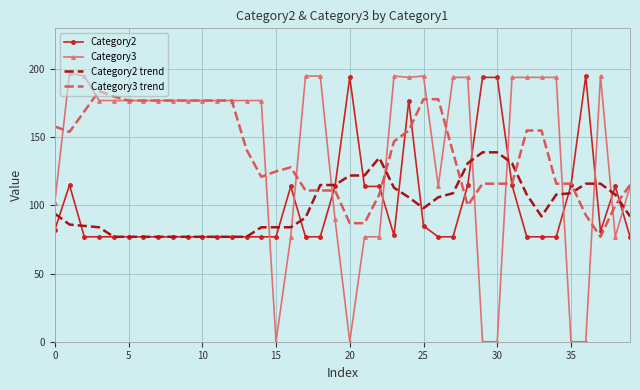

After their last crossing, which series has the higher values: Category2 trend or Category3 trend?

Category3 trend